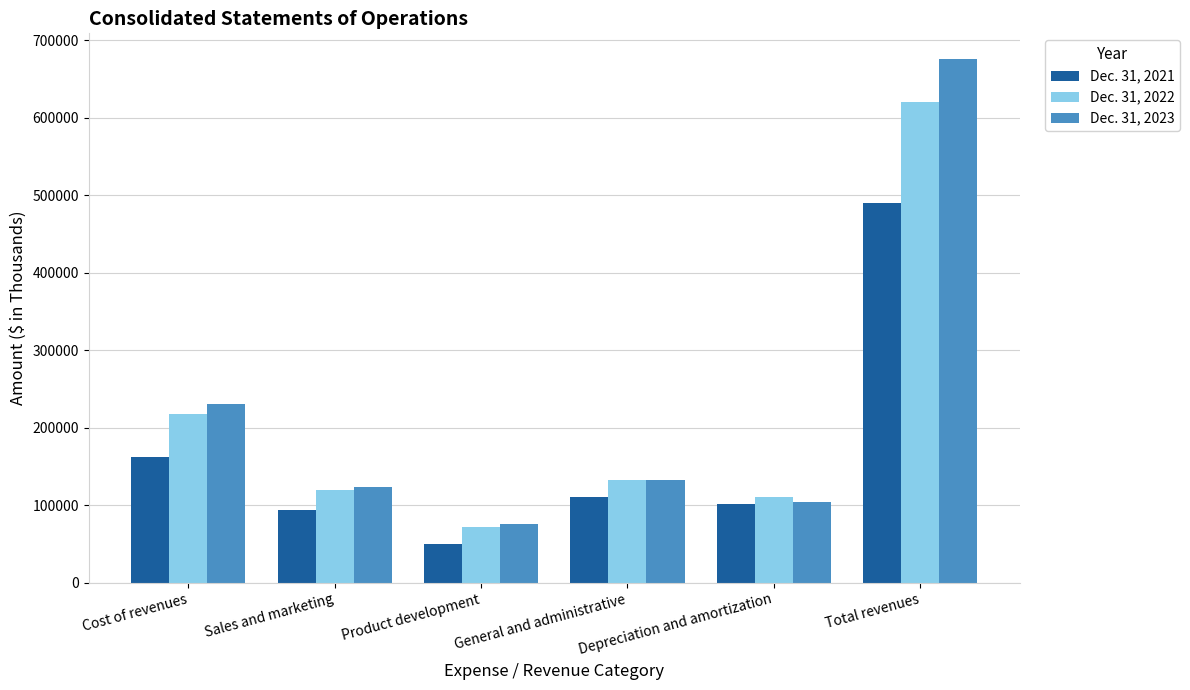

What is the sum of all Dec. 31, 2022 values?

1272086